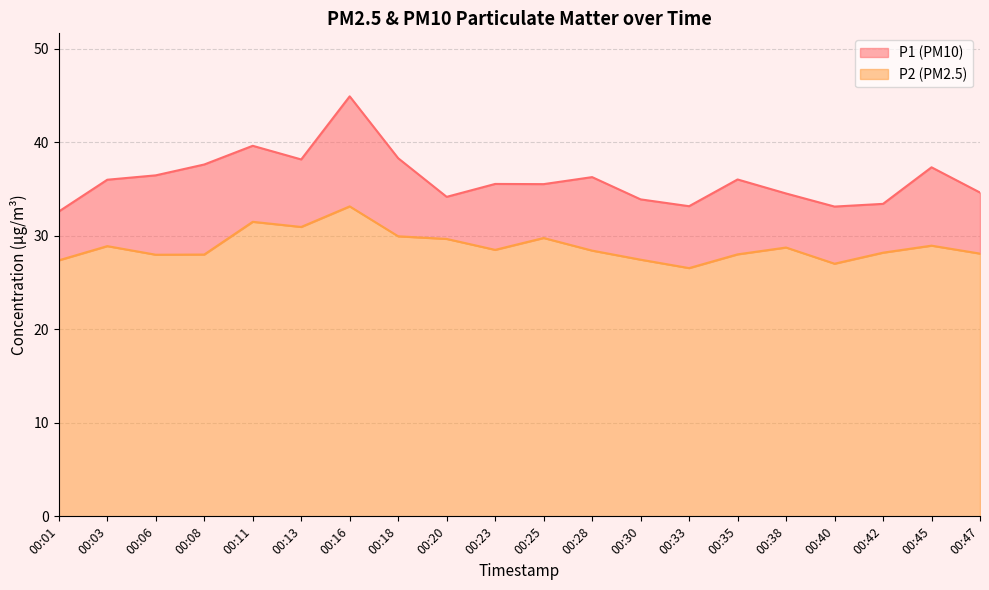

True or false: P1 and P2 intersect in this chart.

False